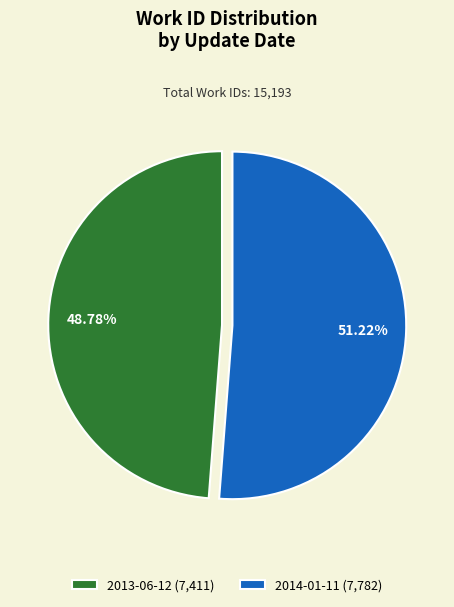

Approximately how many times larger is the value at 2014-01-11 compared to 2013-06-12?

1.1